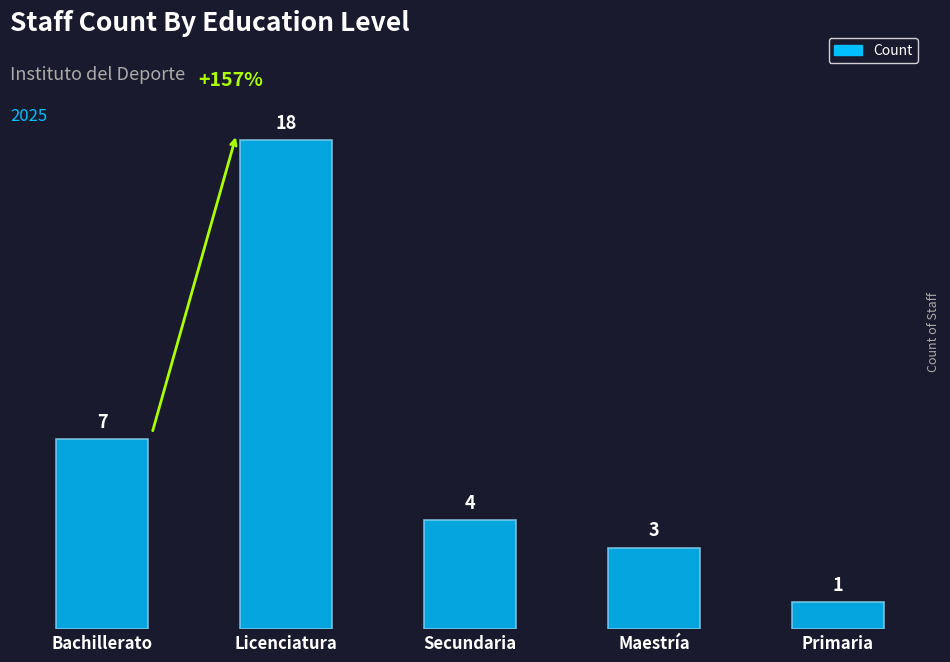

Rank the categories by value from lowest to highest.

Primaria, Maestría, Secundaria, Bachillerato, Licenciatura